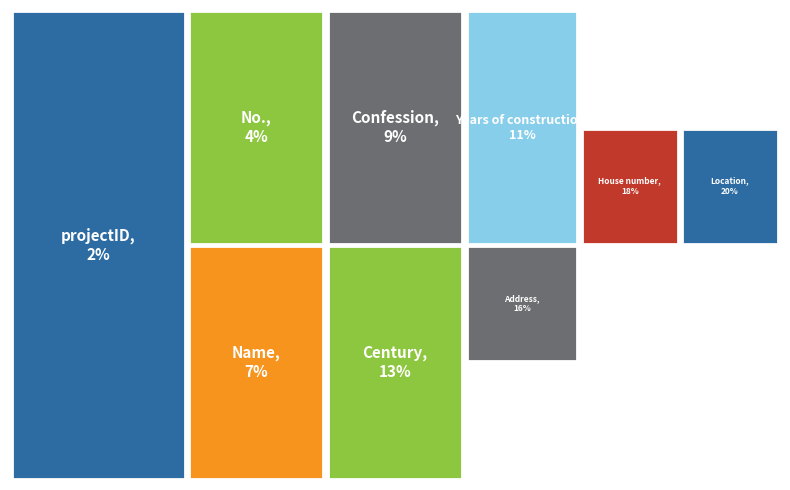

To the nearest percent, what percentage of the pie is Address?

16%